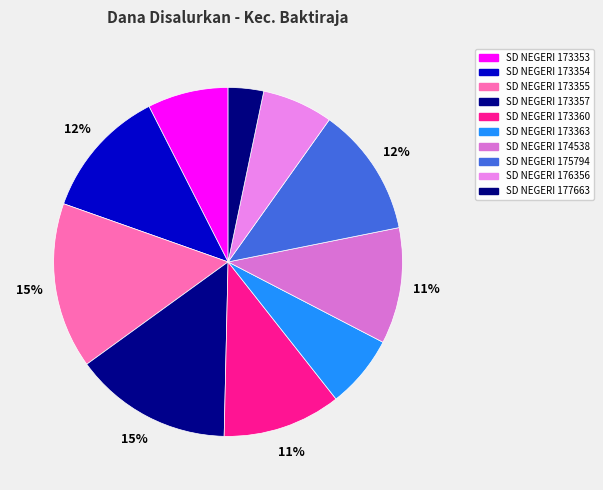

What percentage is the SD NEGERI 173357 slice, to the nearest percent?

15%